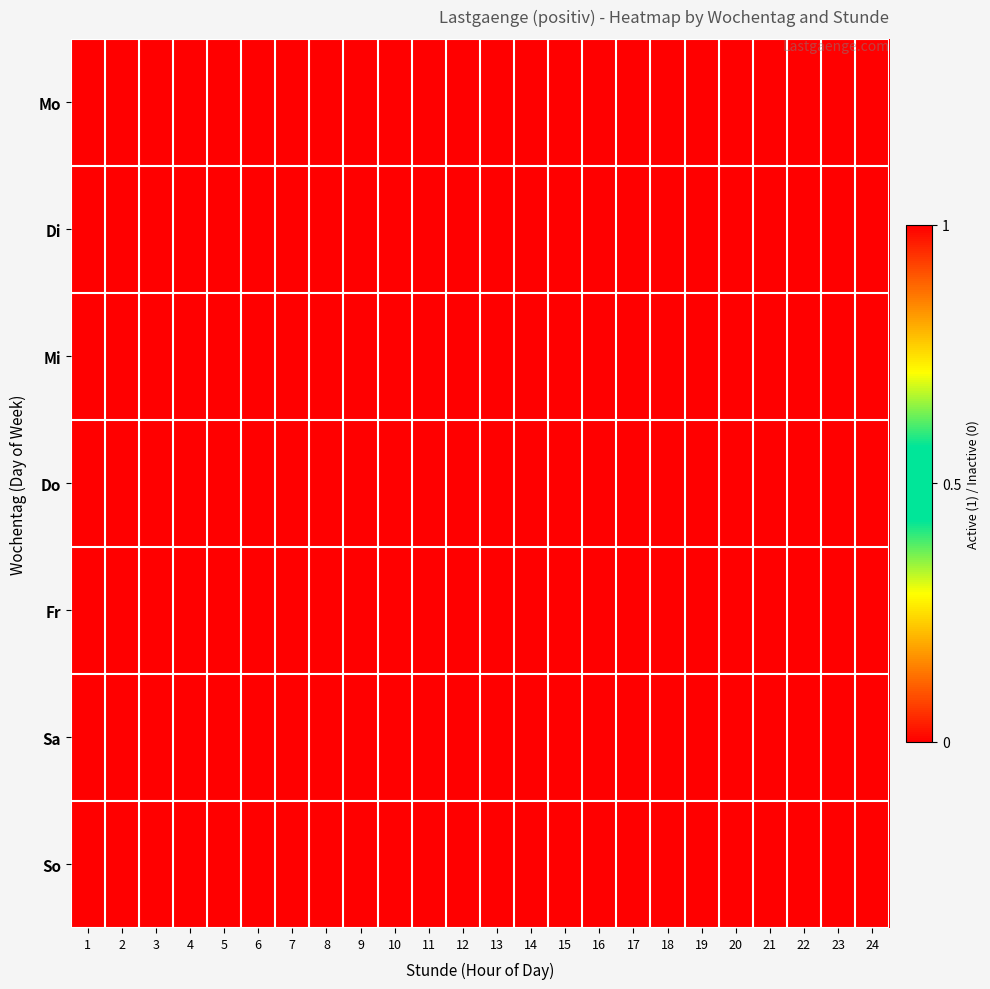

At how many categories does at least one series exceed 0?

12